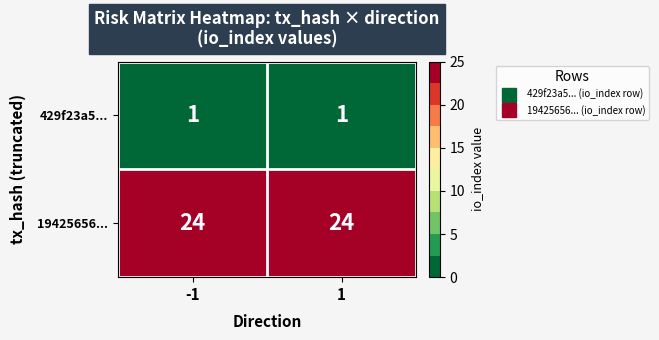

Reading left to right, transcribe all the data shown in this chart.

429f23a5...: -1=1	1=1
19425656...: -1=24	1=24